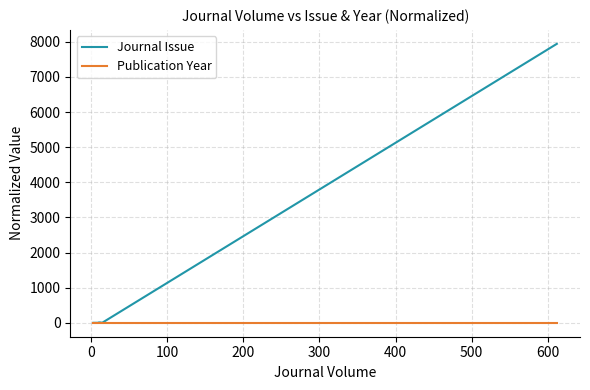

What is the label of the 3rd point from the right?

400